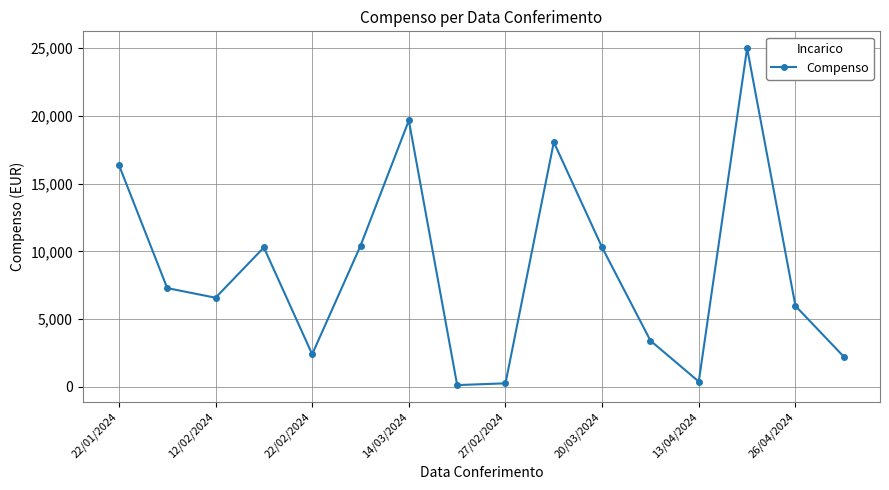

What is the greatest value displayed?

25000.0